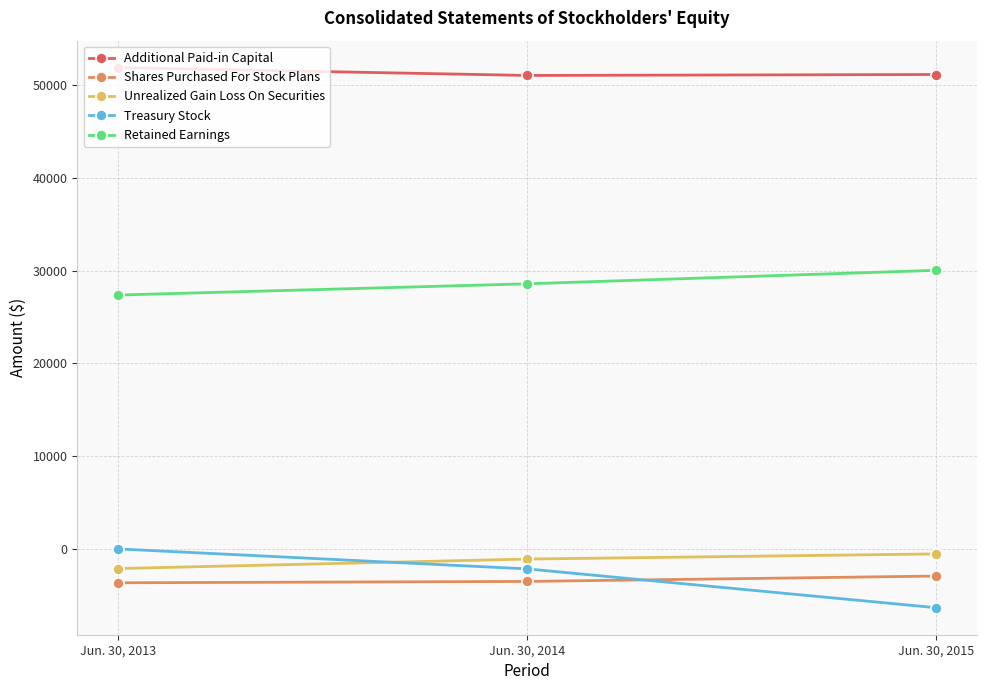

Which category has the highest value in the Additional Paid-in Capital series?

Jun. 30, 2013